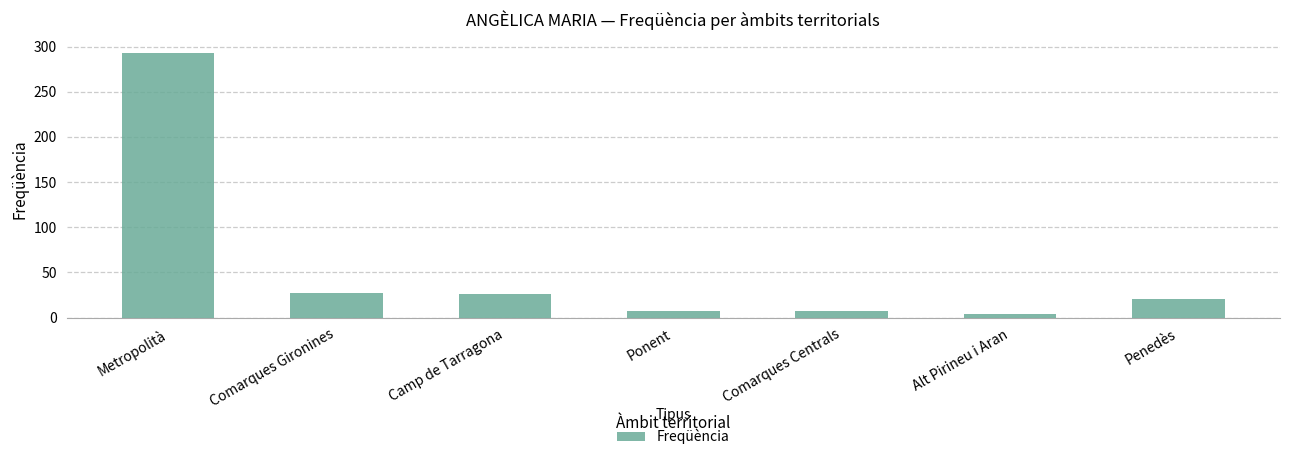

What is the label of the 3rd bar from the left?

Camp de Tarragona